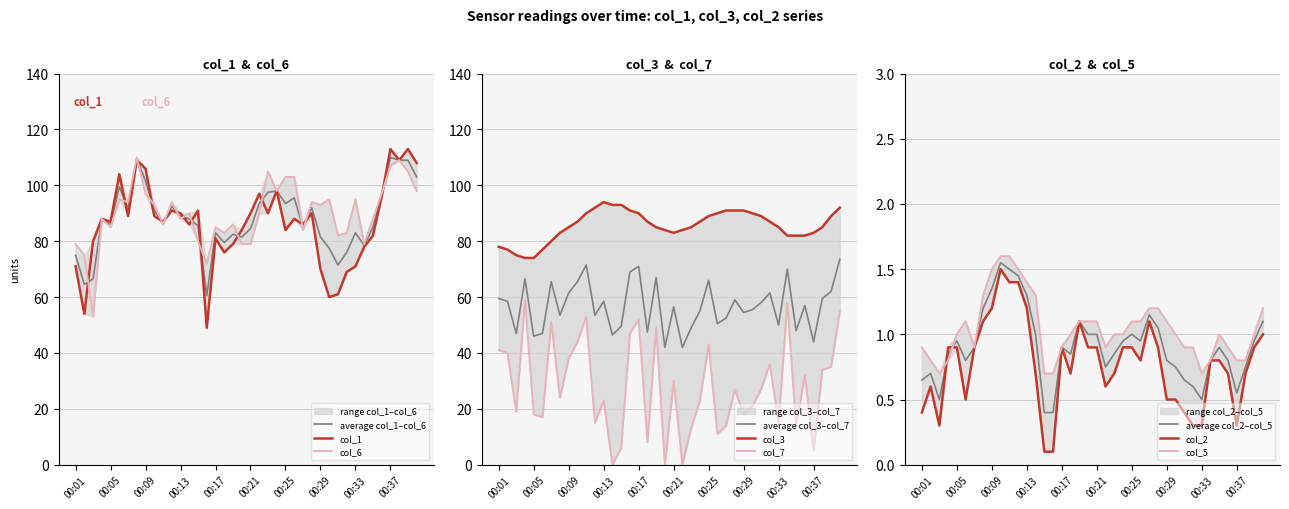

True or false: col_7 and col_6 intersect in this chart.

False